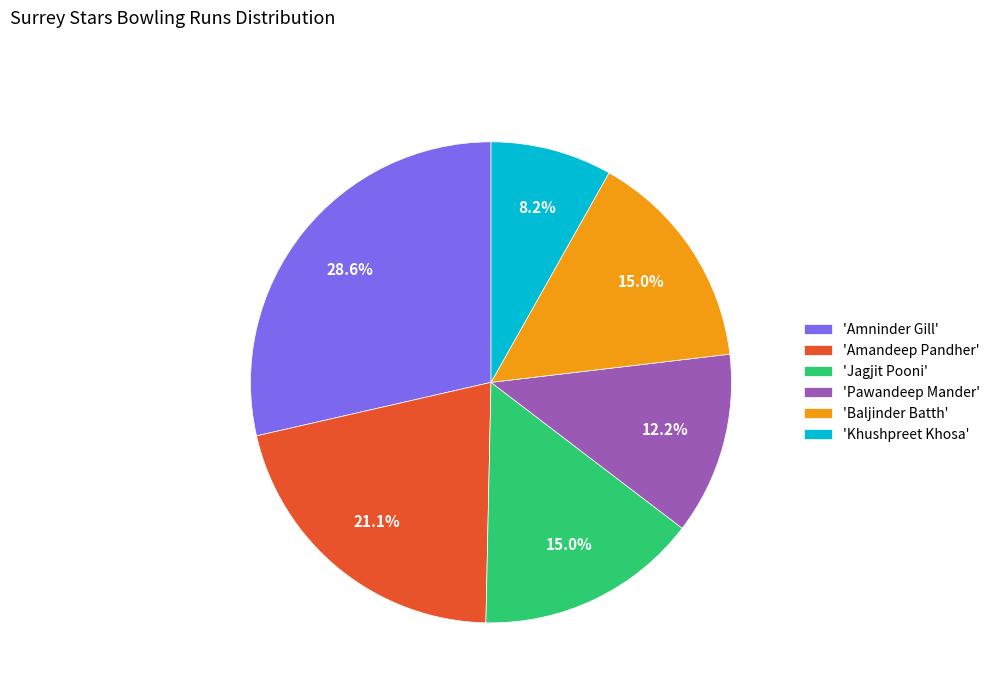

What is the total percentage of 'Pawandeep Mander' and 'Baljinder Batth'?

27.2%